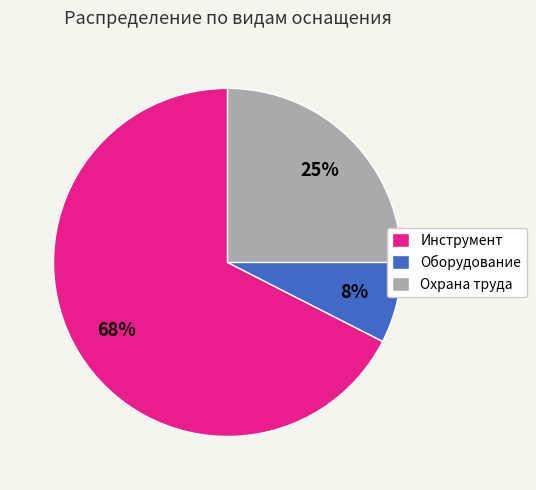

Combined, do Оборудование and Охрана труда account for over 50%?

No